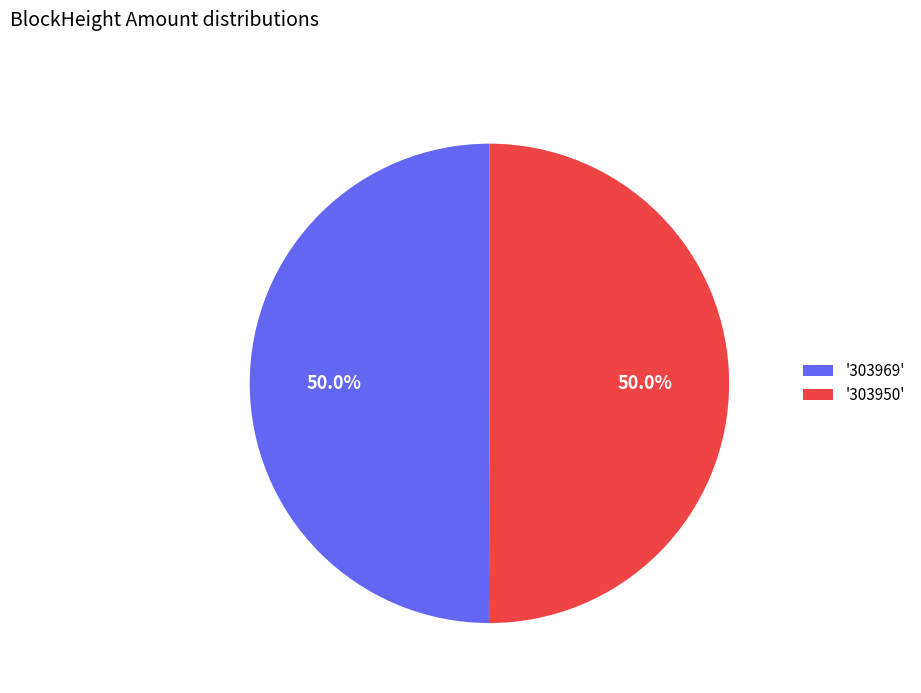

Do '303969' and '303950' together represent more than half of the pie?

Yes